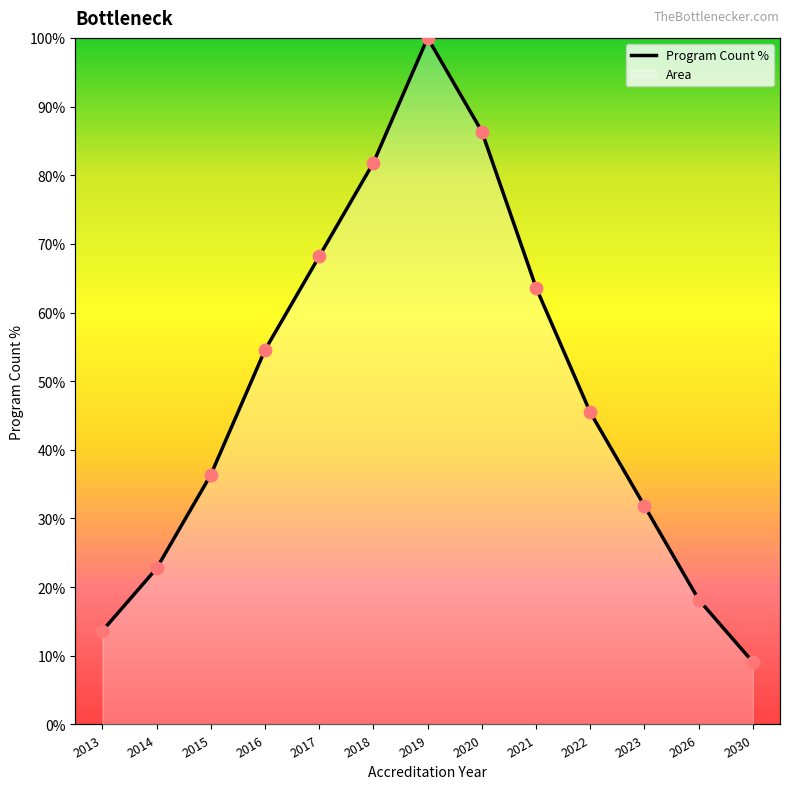

Between 2016 and 2026, which is larger?

2016